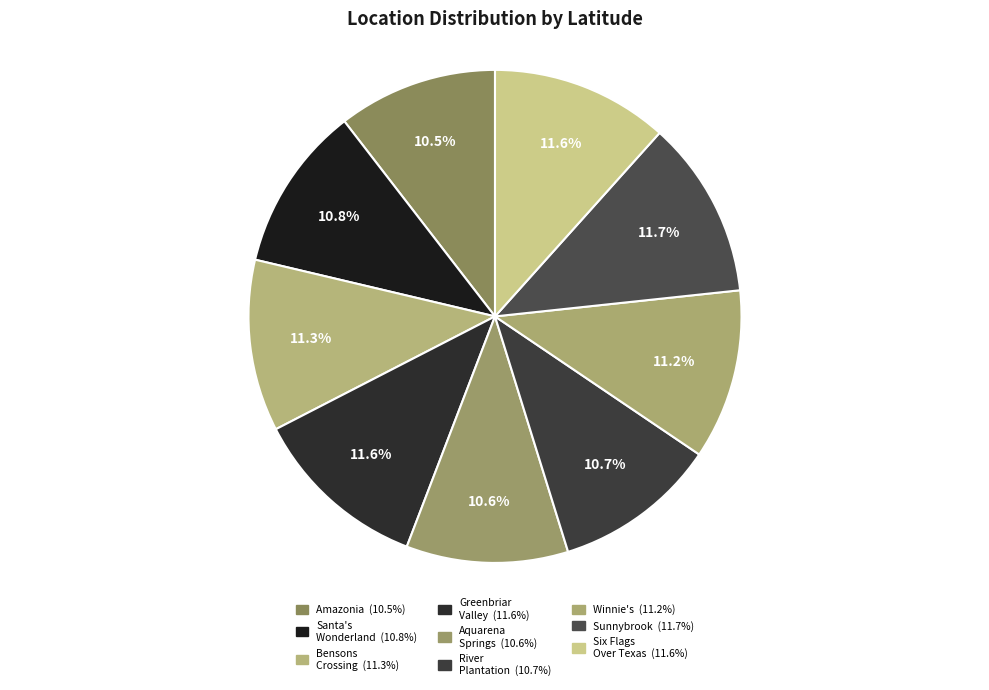

Count the number of slices in the pie.

9